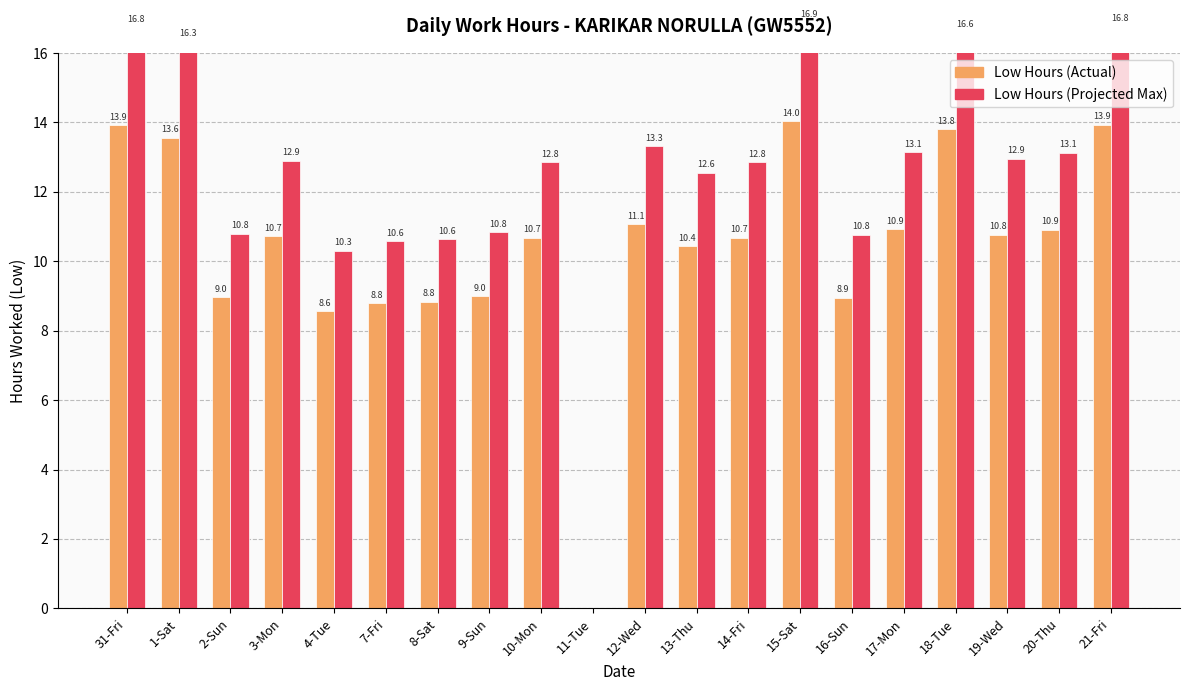

The Low Hours (Projected Max) series shows 21.4 at 20-Thu. True or false?

False